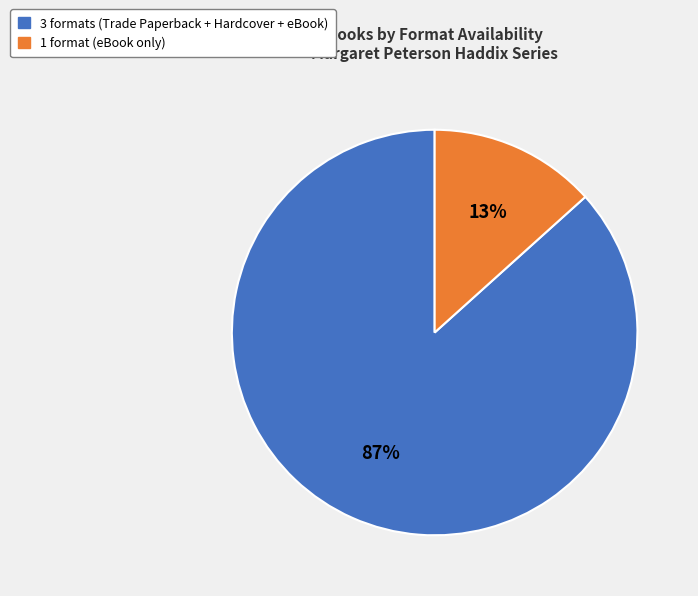

To the nearest percent, what is the average slice percentage?

50%